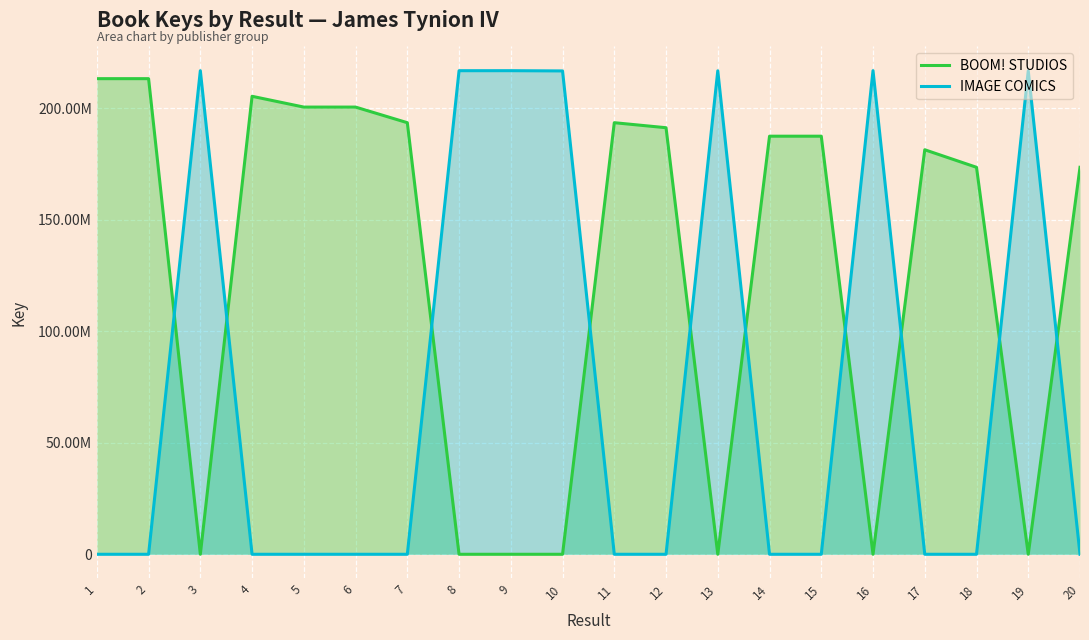

The value of Image Comics at 18 is 0. True or false?

True